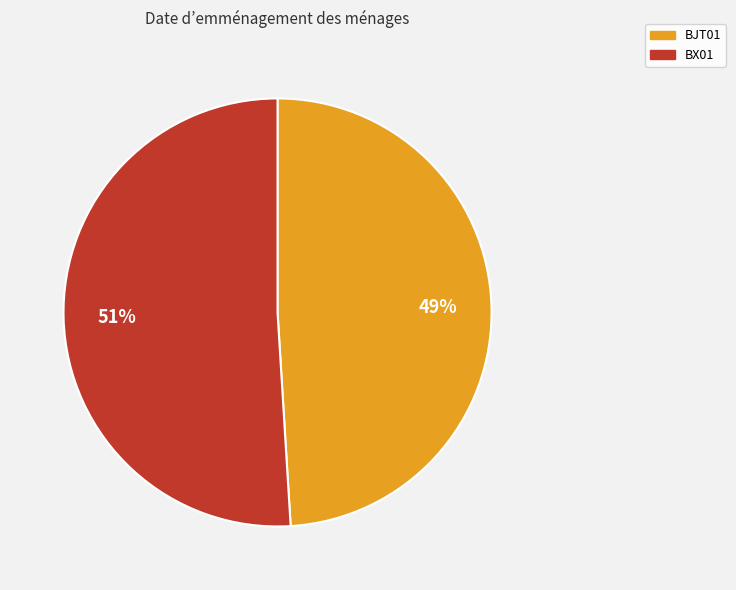

How many segments does this pie chart have?

2